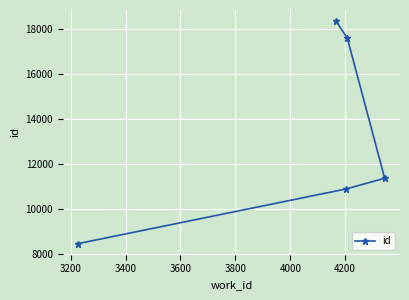

What is the difference between the maximum and minimum values?

9889